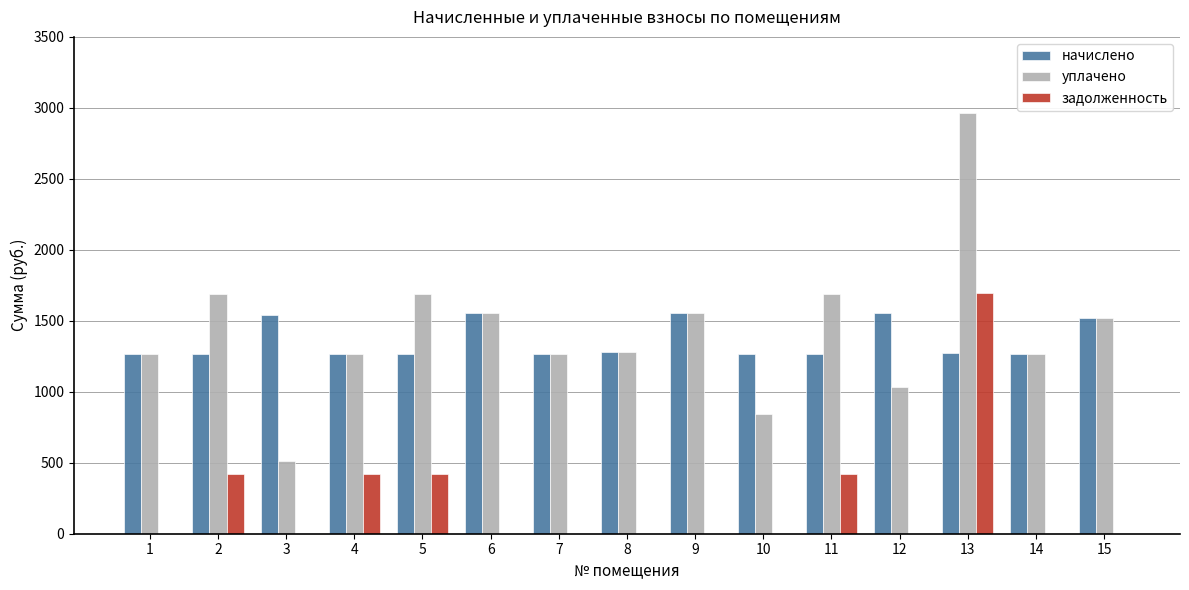

True or false: уплачено has a value of 574.3 at 7.

False